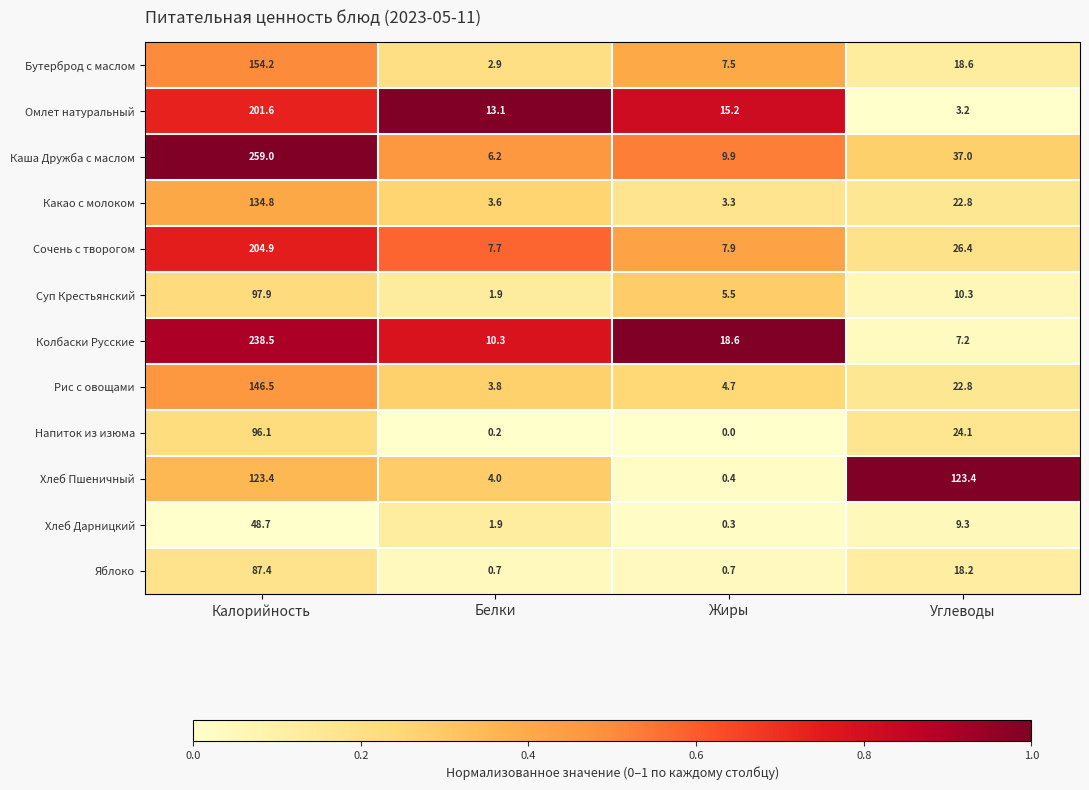

At how many categories does at least one series exceed 0?

4